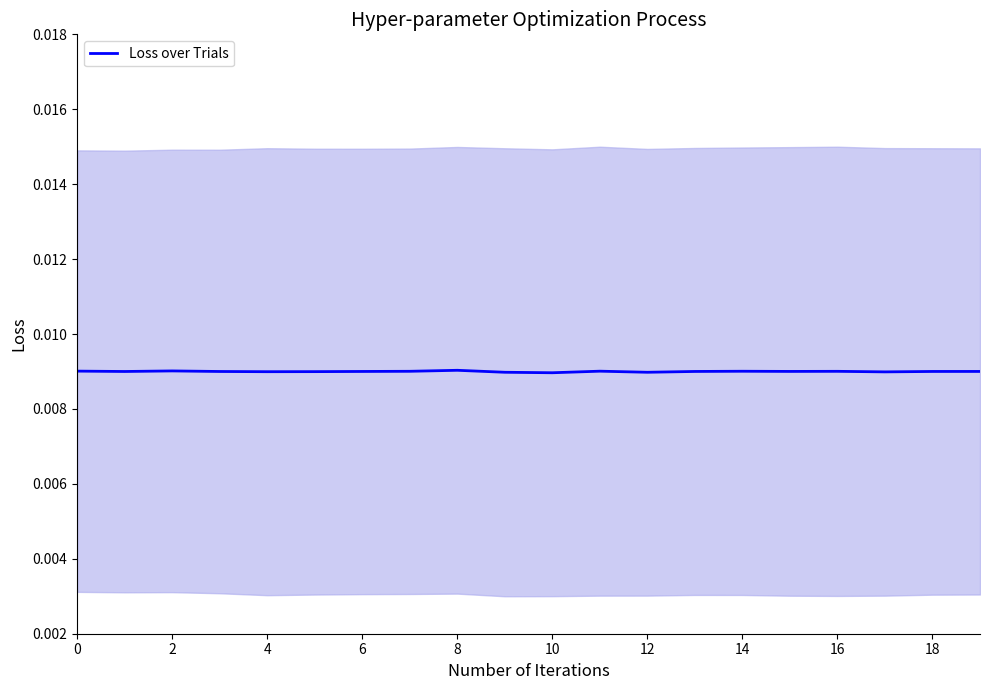

True or false: the data has more than 2 interior local peaks.

True